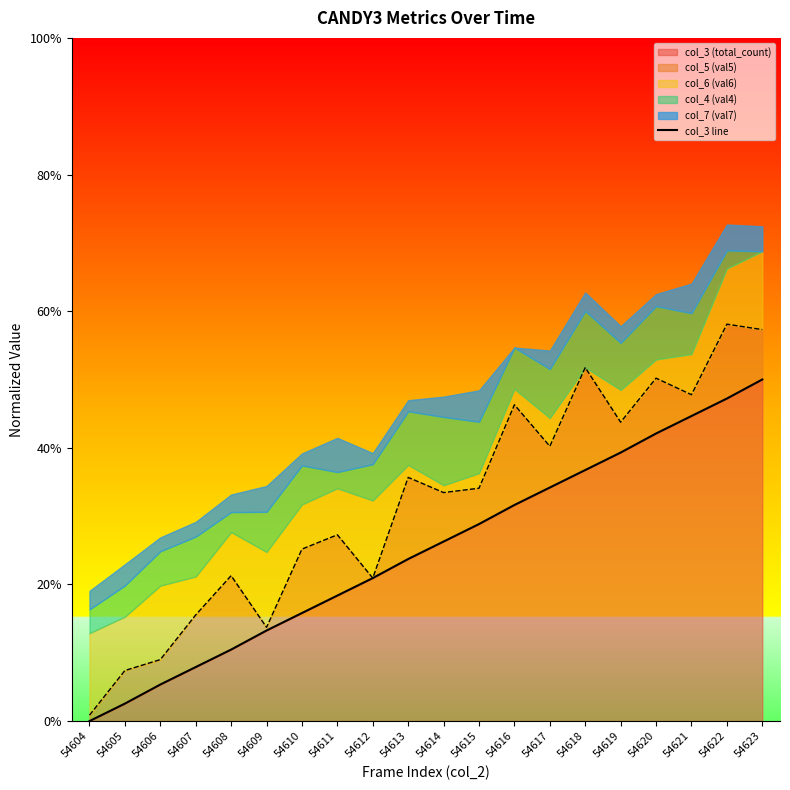

How many data points are above 0?

19